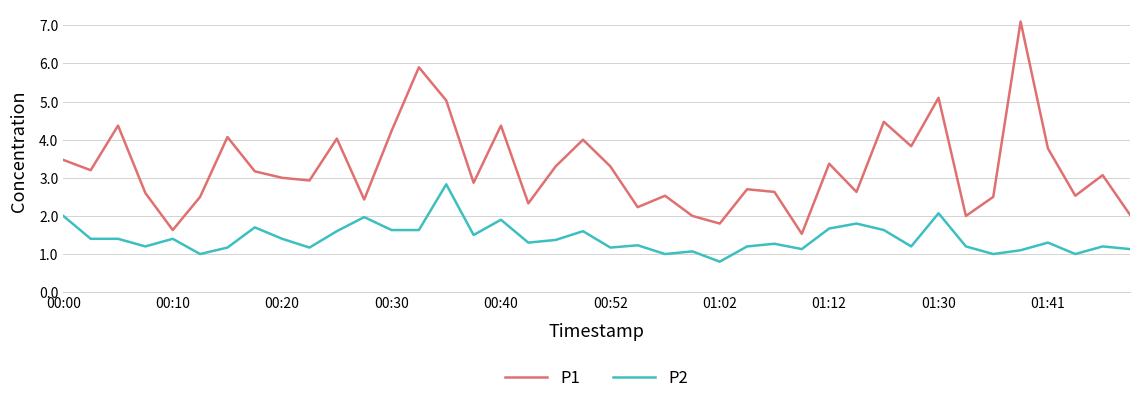

True or false: P1 and P2 cross at least once.

False